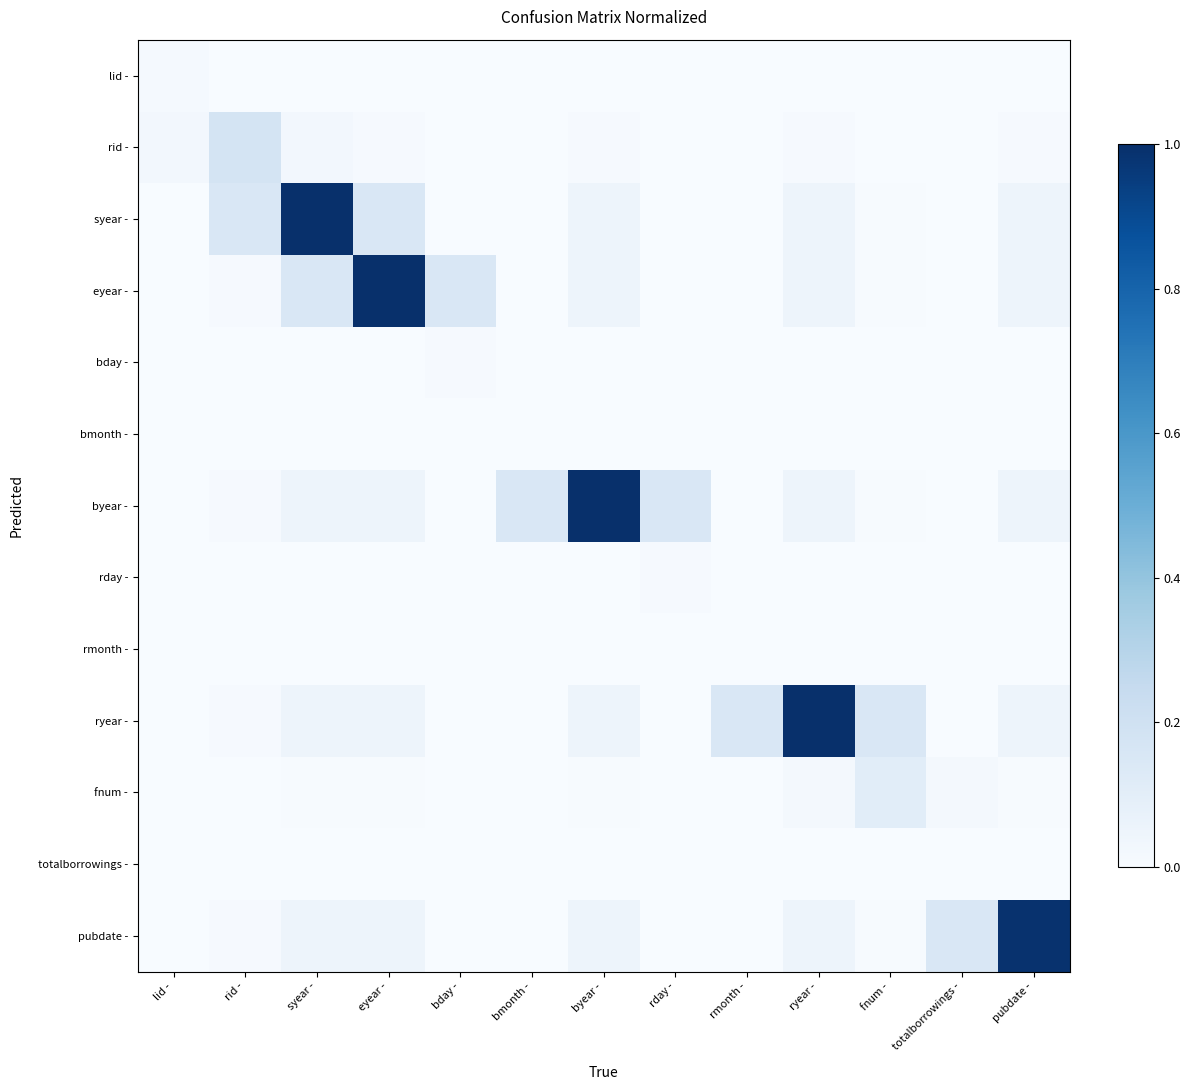

At how many categories does at least one series exceed 0?

13